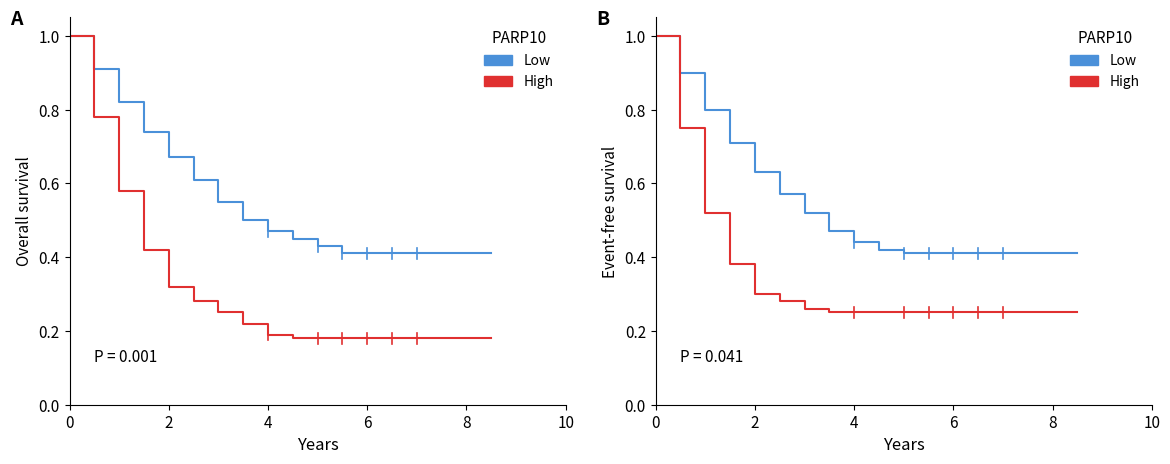

What is the approximate value of Low at 0?

1.0